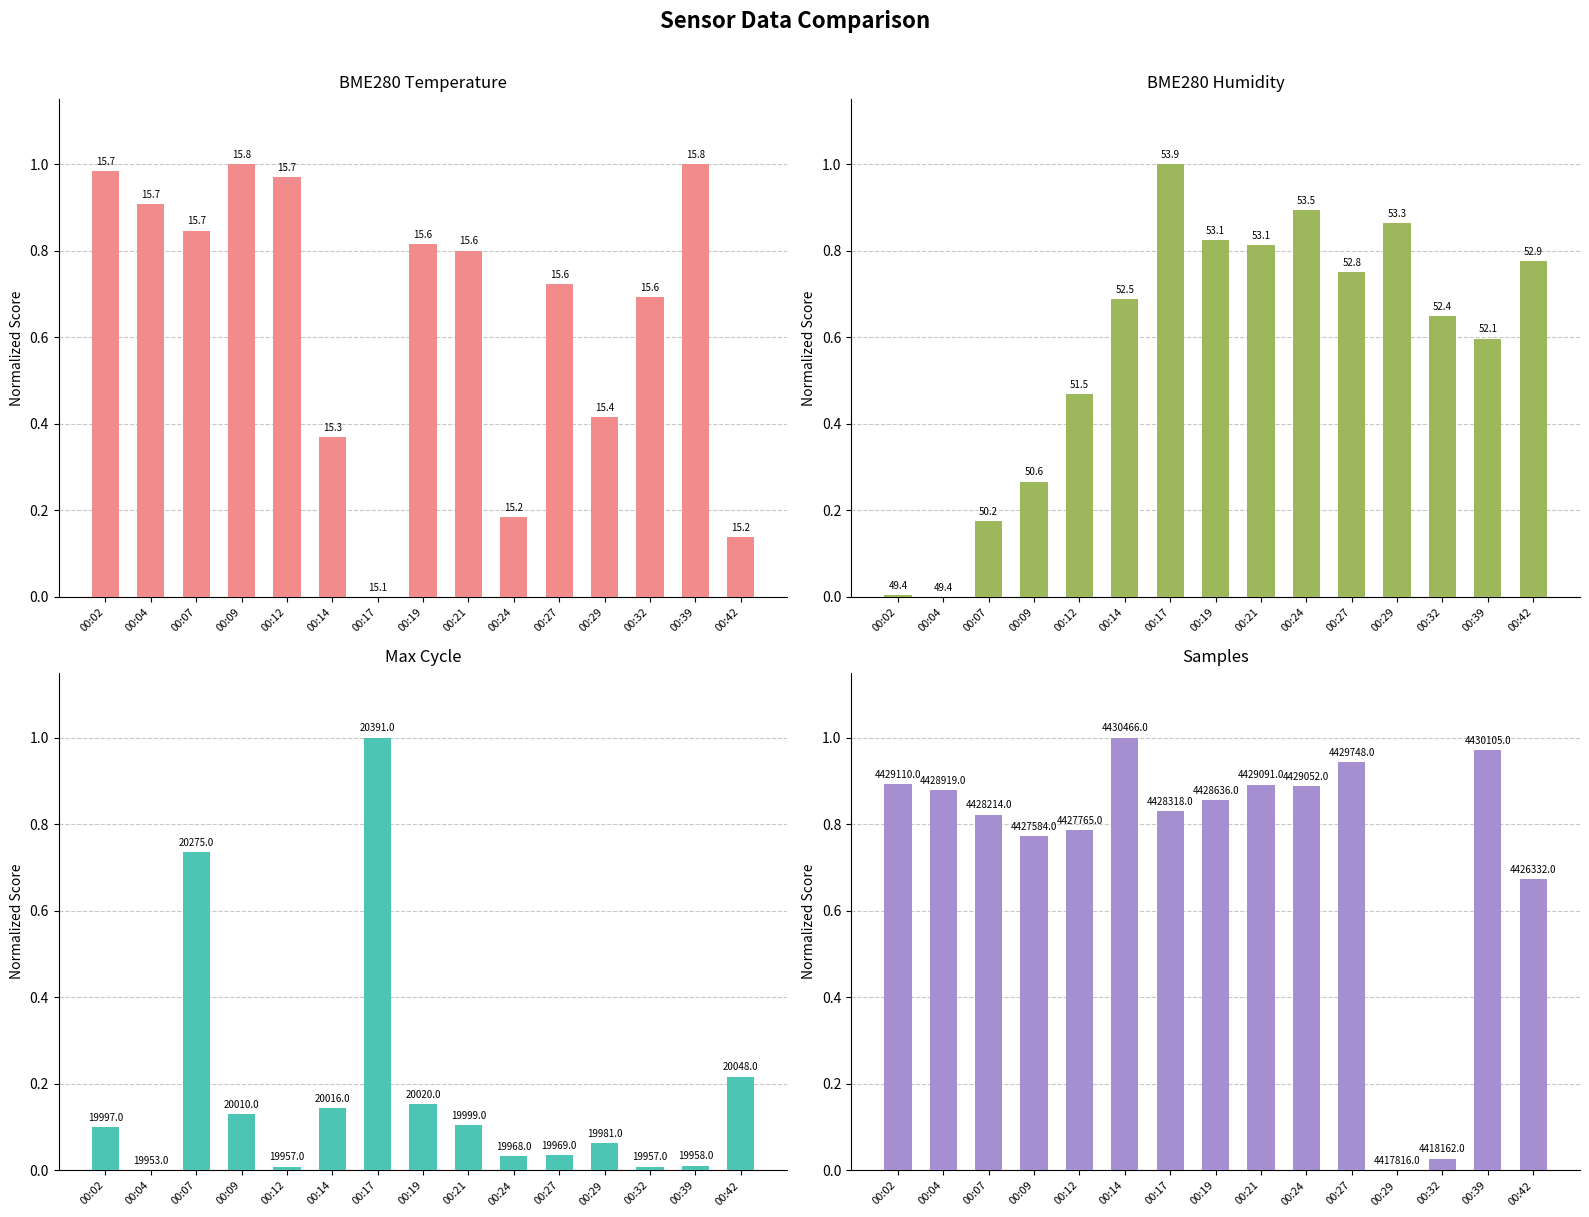

Reading left to right, list all the values displayed in this chart.

BME280 Temperature: 1.0	0.9	0.8	1.0	1.0	0.4	0.0	0.8	0.8	0.2	0.7	0.4	0.7	1.0	0.1
BME280 Humidity: 0.0	0.0	0.2	0.3	0.5	0.7	1.0	0.8	0.8	0.9	0.8	0.9	0.6	0.6	0.8
Max Cycle: 0.1	0.0	0.7	0.1	0.0	0.1	1.0	0.2	0.1	0.0	0.0	0.1	0.0	0.0	0.2
Samples: 0.9	0.9	0.8	0.8	0.8	1.0	0.8	0.9	0.9	0.9	0.9	0.0	0.0	1.0	0.7